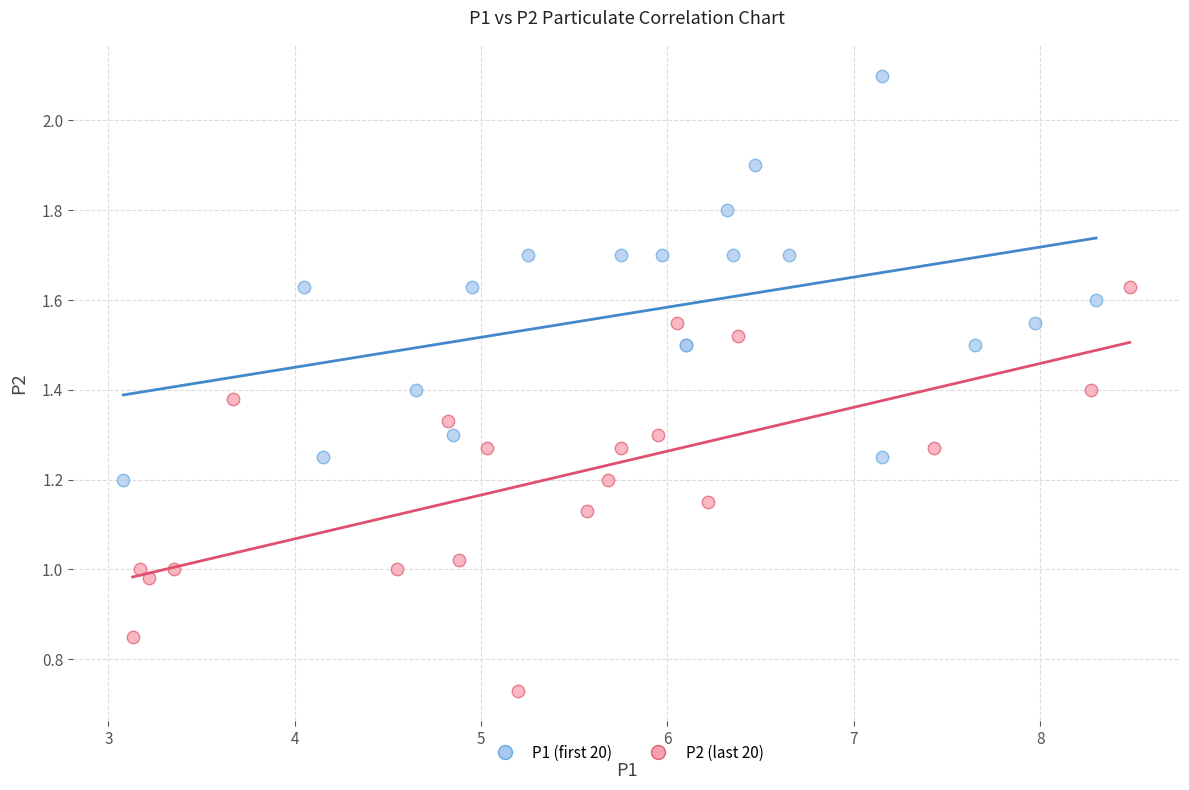

Which series contains the highest Y value?

P1 (first 20)